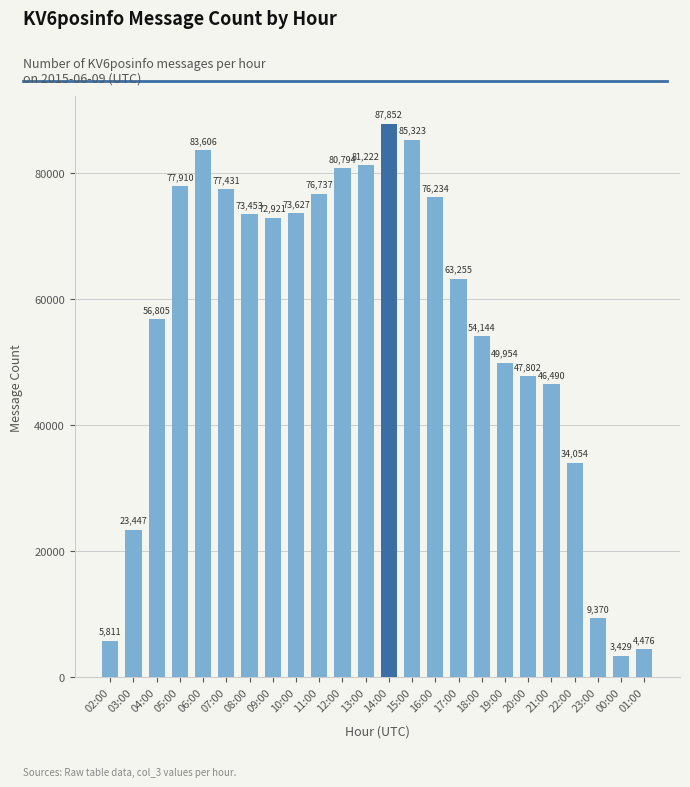

Reading left to right, extract all data points from this chart.

02:00=5811	03:00=23447	04:00=56805	05:00=77910	06:00=83606	07:00=77431	08:00=73453	09:00=72921	10:00=73627	11:00=76737	12:00=80794	13:00=81222	14:00=87852	15:00=85323	16:00=76234	17:00=63255	18:00=54144	19:00=49954	20:00=47802	21:00=46490	22:00=34054	23:00=9370	00:00=3429	01:00=4476